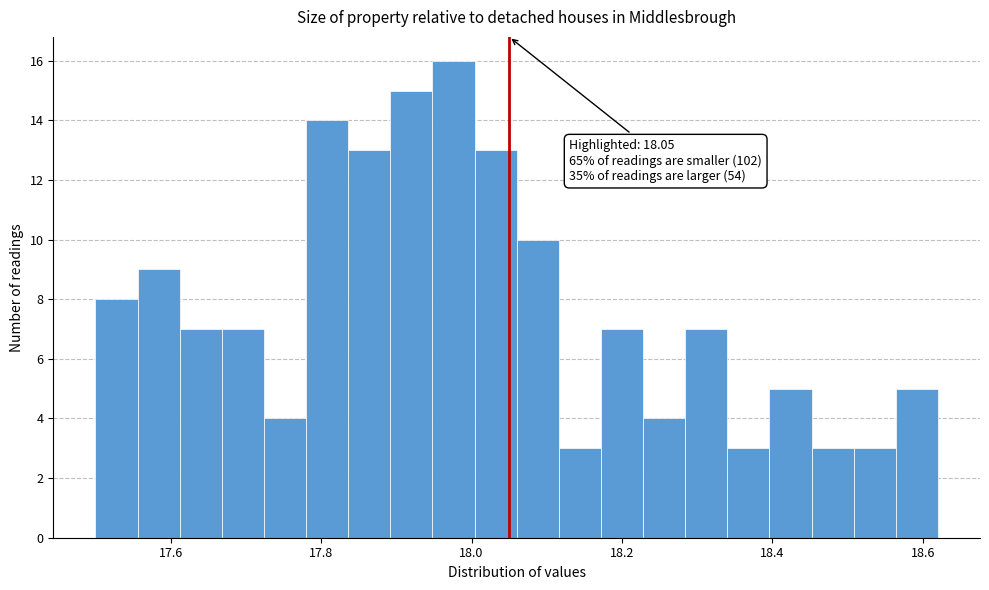

Around what value on the x-axis is the tallest bar? Give the approximate position of its centre, as read against the axis.

17.98